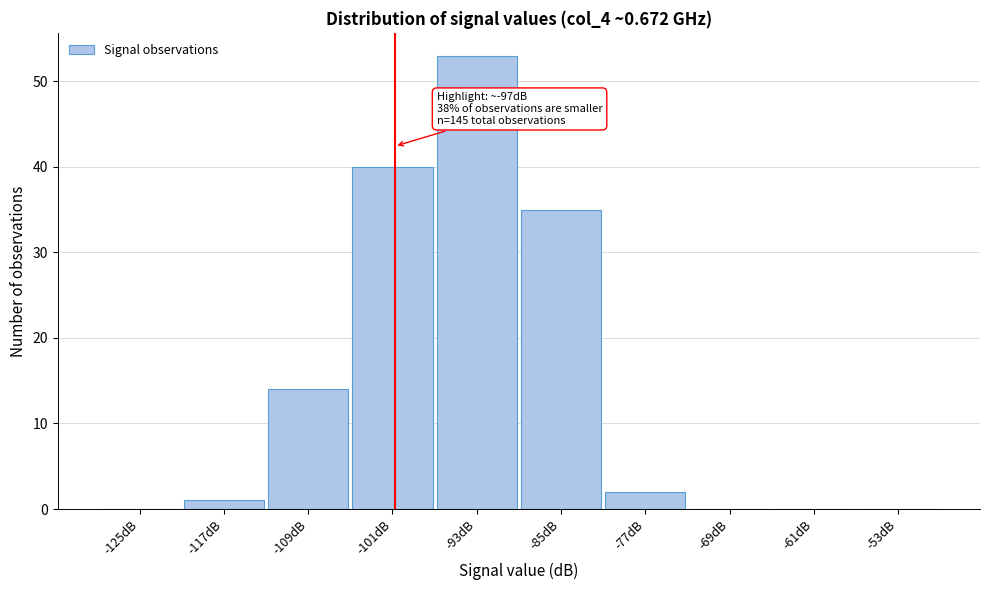

Reading right to left, list all the values displayed in this chart.

-53dB=0	-61dB=0	-69dB=0	-77dB=2	-85dB=35	-93dB=53	-101dB=40	-109dB=14	-117dB=1	-125dB=0